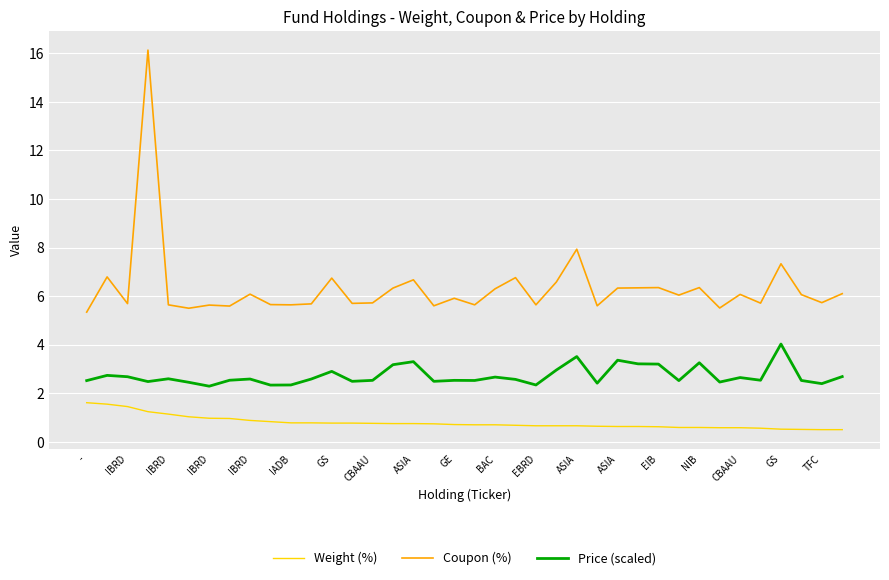

List the series in order of their peak value, highest first.

Coupon (%), Price (scaled), Weight (%)